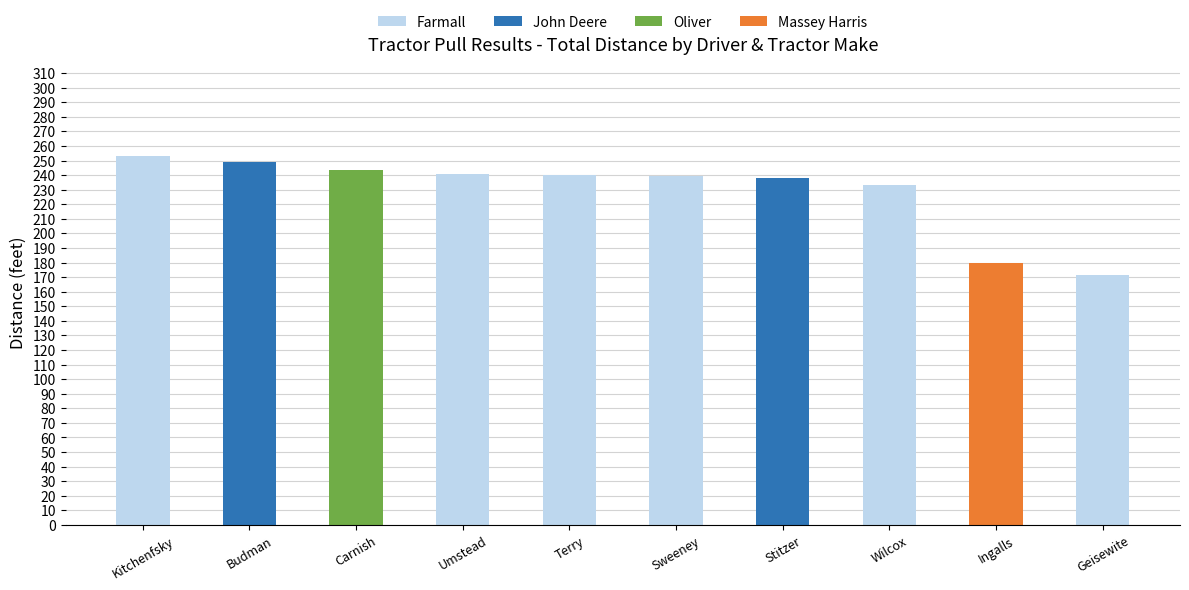

What is the sum of all Farmall values?

1377.8